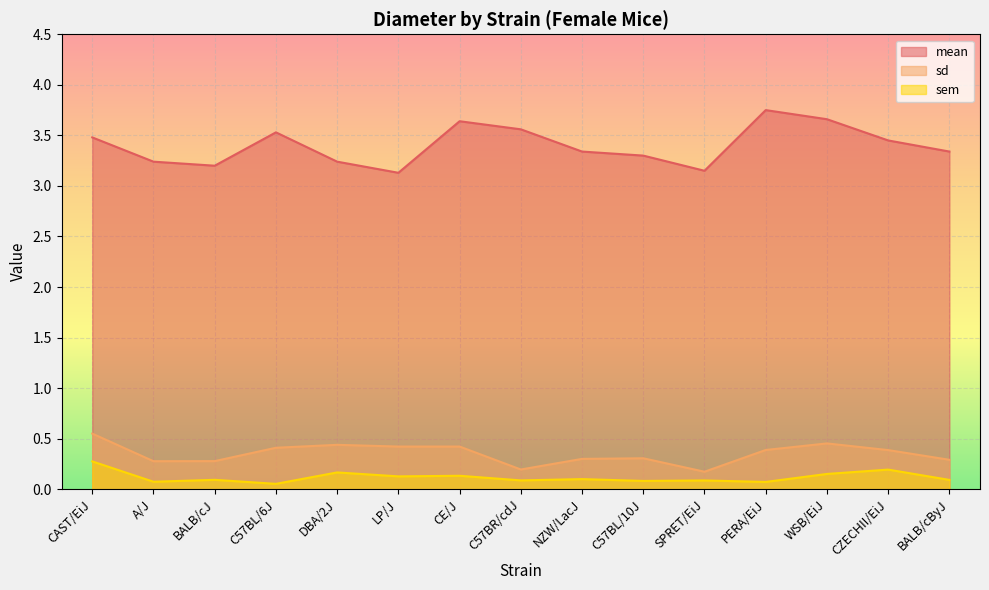

True or false: mean and sd intersect in this chart.

False